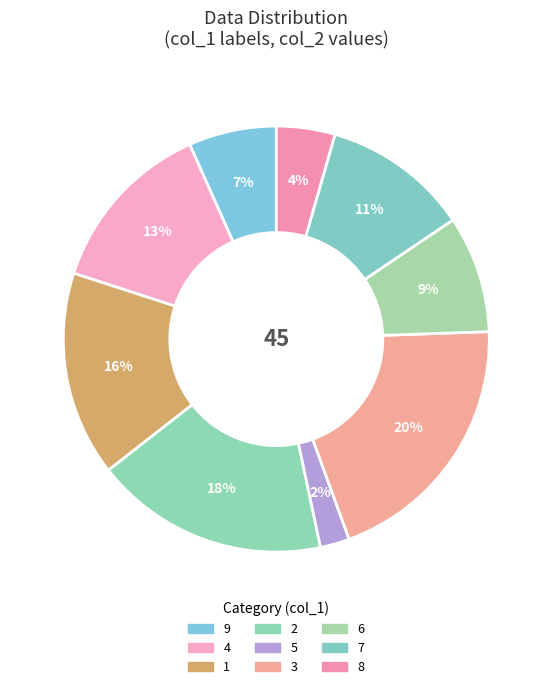

Which category has the smallest portion of the pie?

5